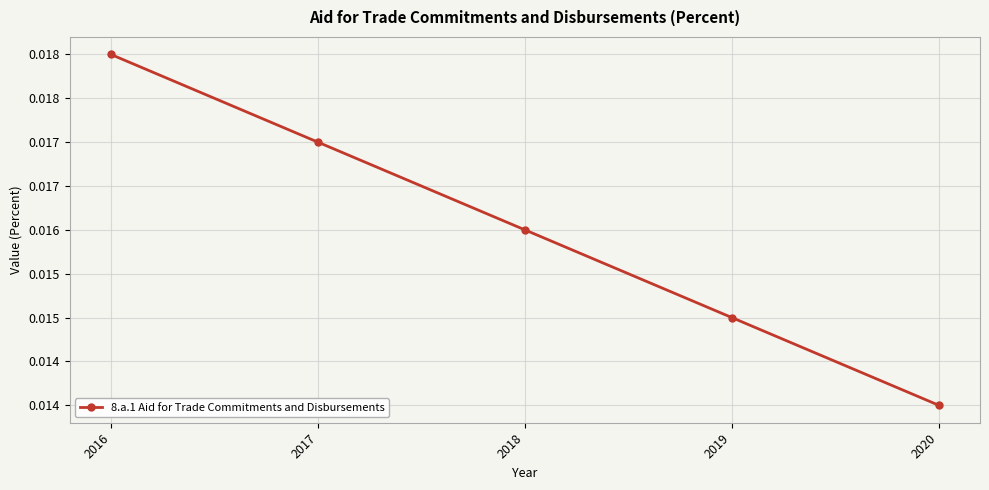

Does the chart have visible grid lines?

Yes